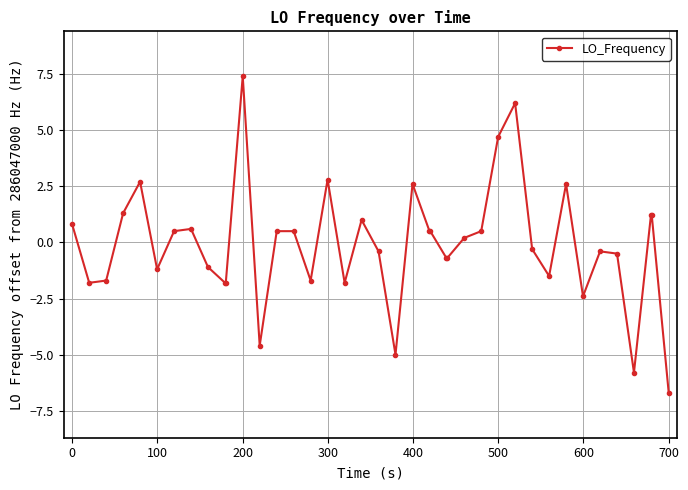

True or false: there are more than 1 points higher than both neighbors.

True